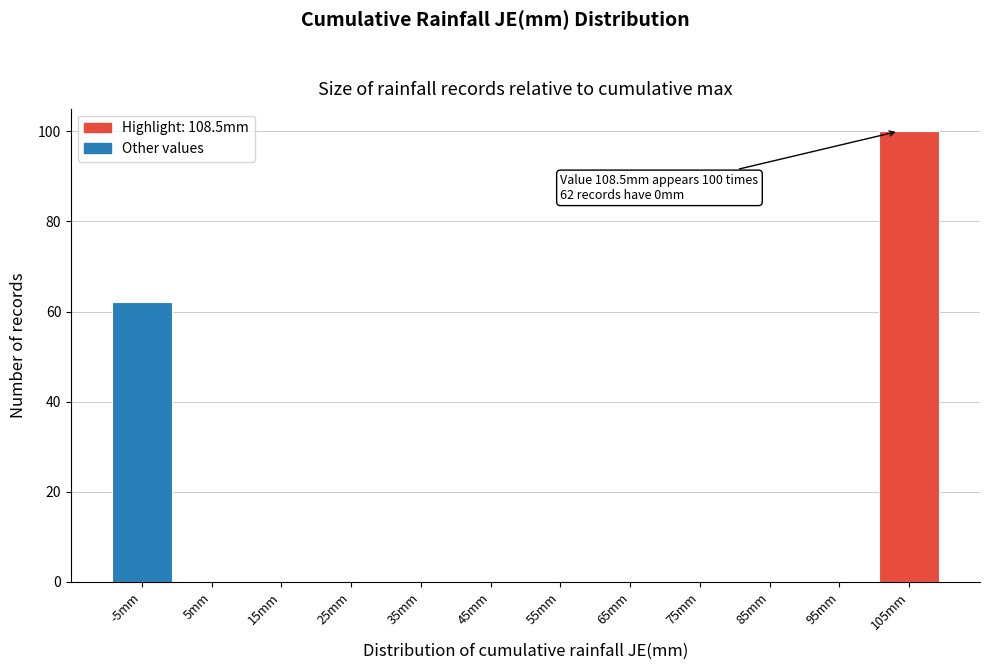

Reading left to right, what are all the values shown in this chart?

-5mm=62	5mm=0	15mm=0	25mm=0	35mm=0	45mm=0	55mm=0	65mm=0	75mm=0	85mm=0	95mm=0	105mm=100